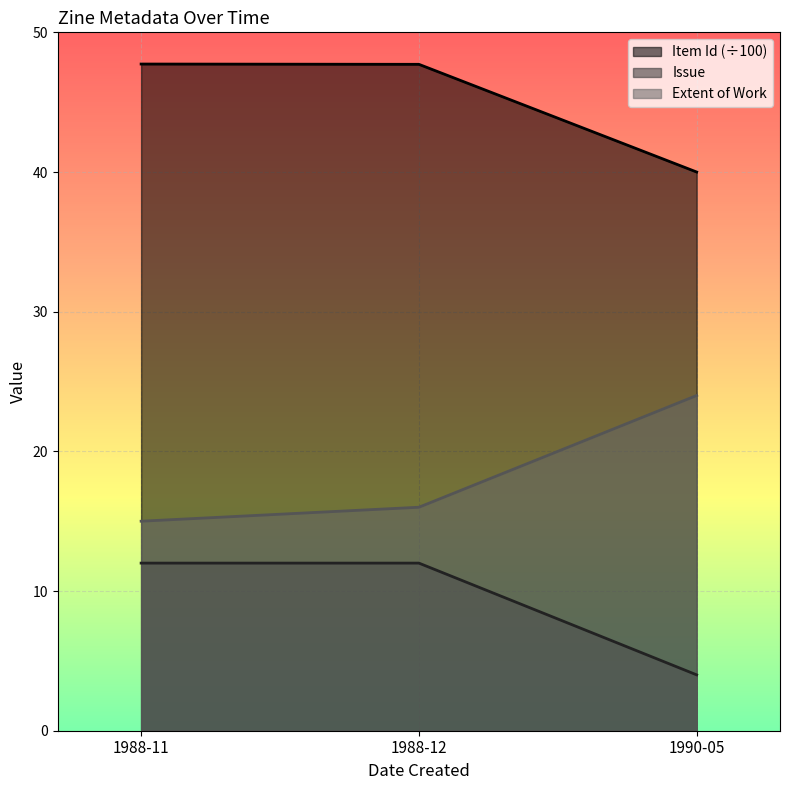

Between 1990-05 and 1988-12, which is larger?

1988-12